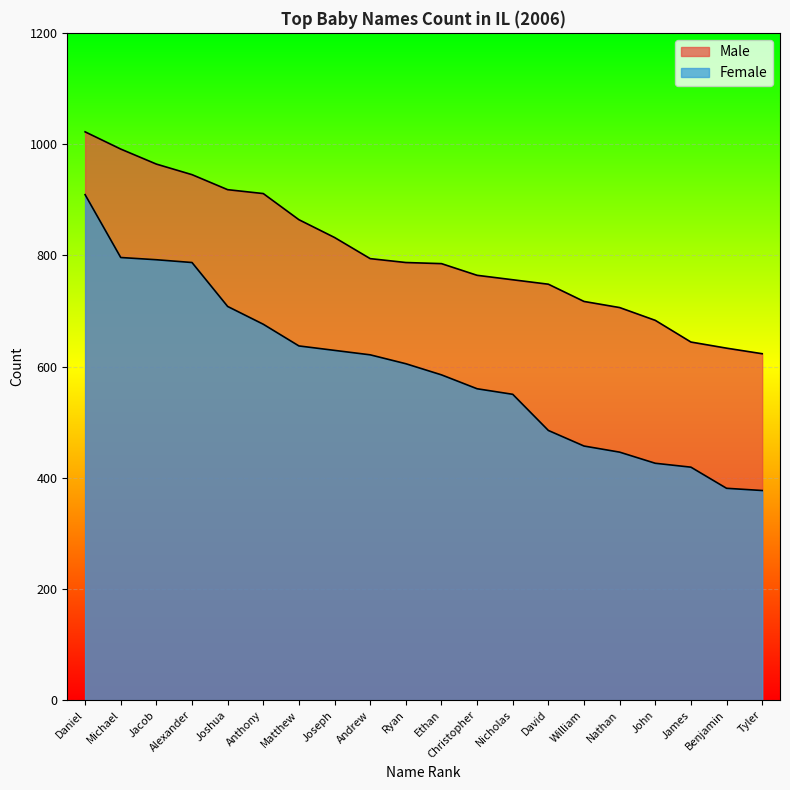

Which category has the highest value in the Male series?

Daniel